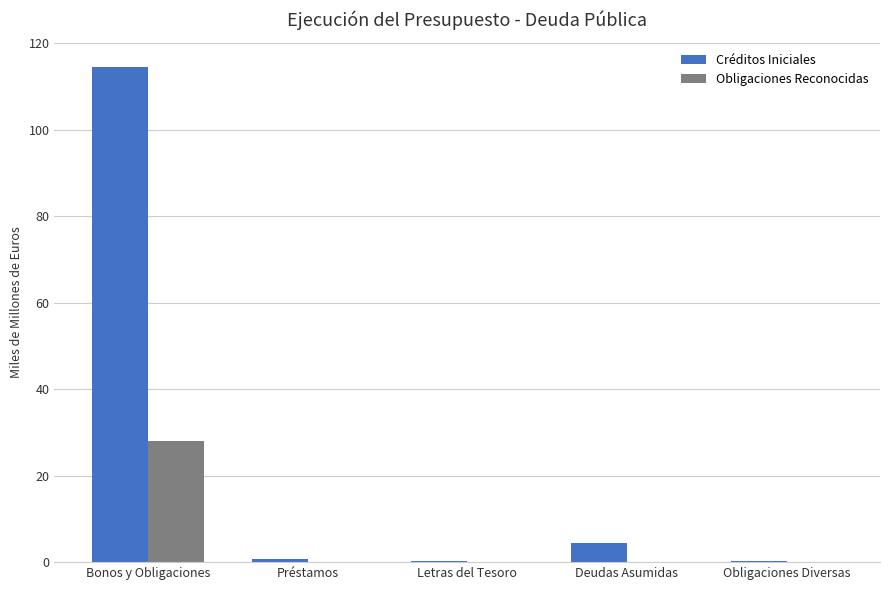

Which series has the widest spread of values?

Créditos Iniciales